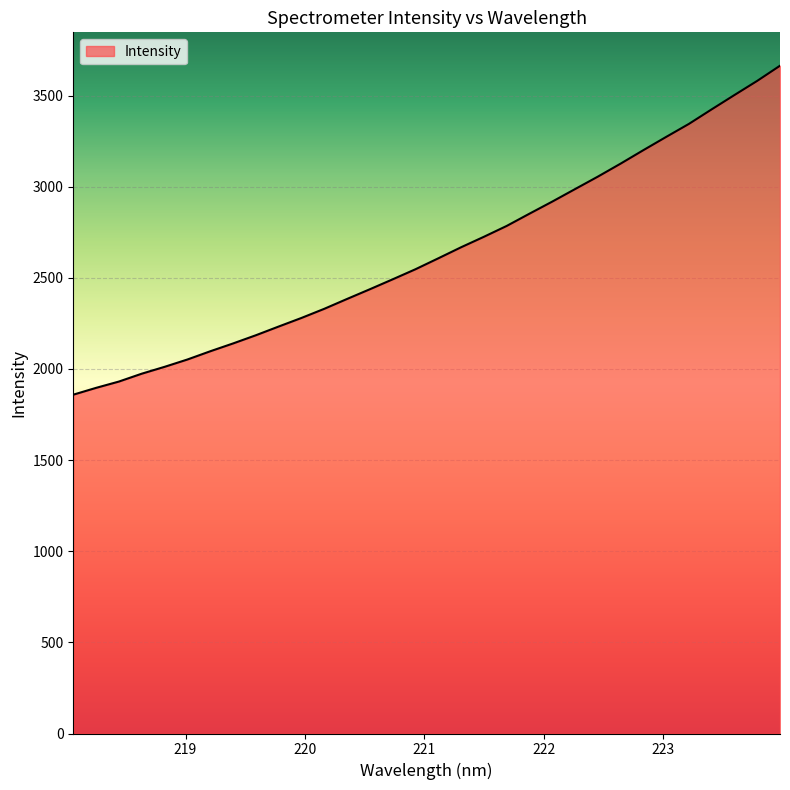

What is the smallest value displayed?

1859.1